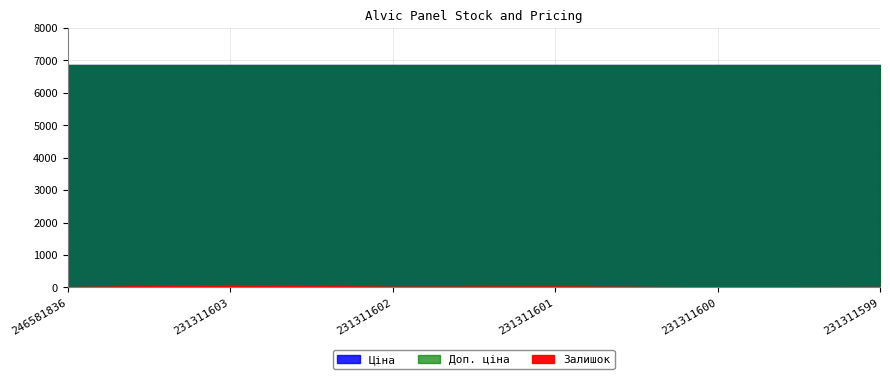

The value of Залишок at 231311601 is 52.2. True or false?

False